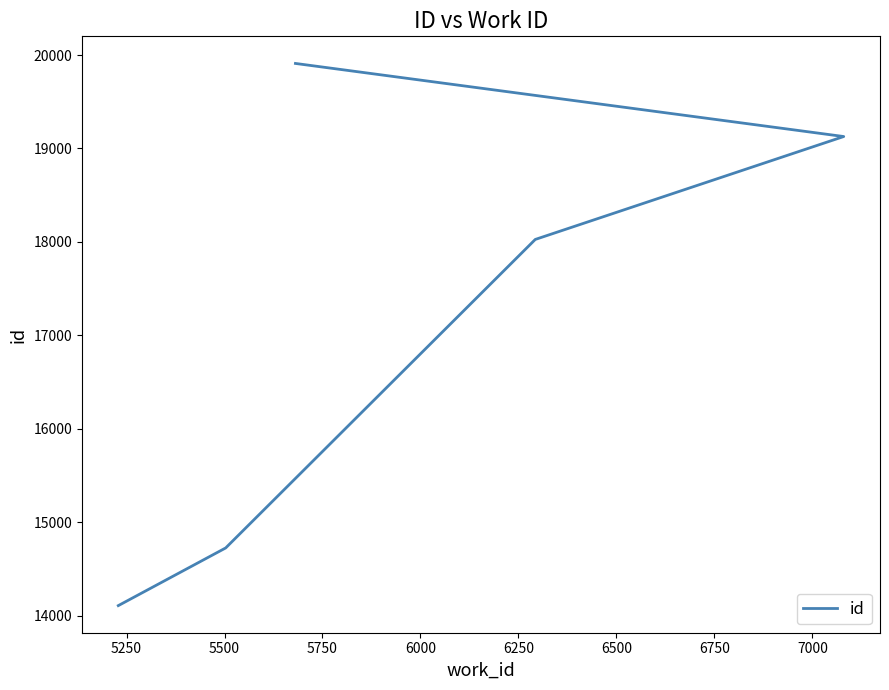

Reading left to right, transcribe all the data shown in this chart.

14109	14726	18027	19128	19910